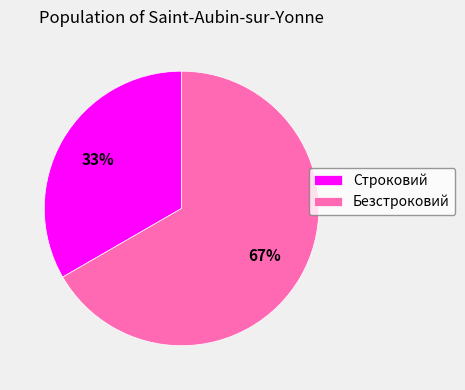

To the nearest percent, what percentage of the pie is Безстроковий?

67%